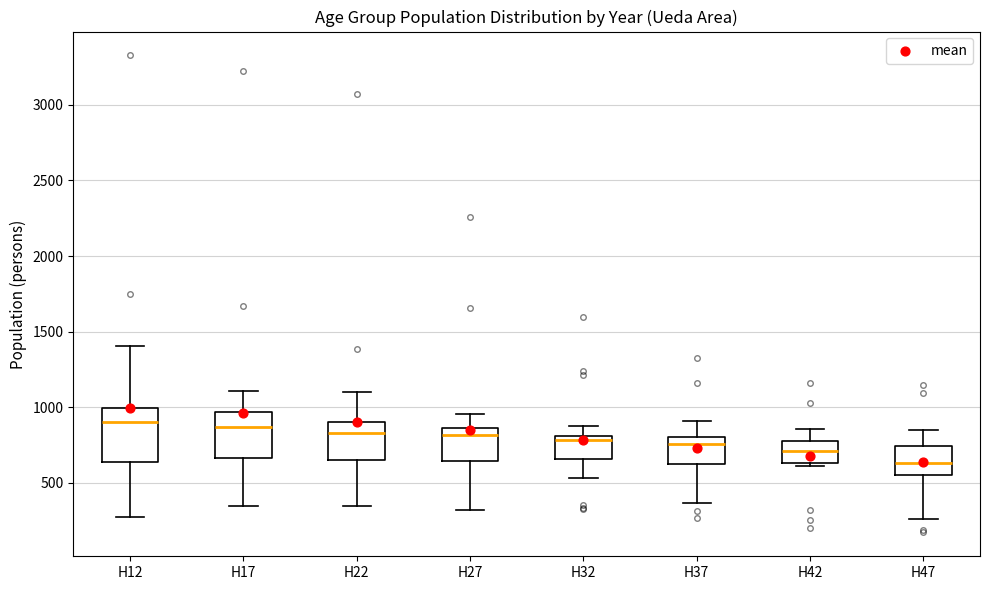

Reading left to right, read every box against the y-axis: the position of its median line, the range the box covers, and the ends of its whiskers. The values are not printed on the chart, so give them approximately, as read against the axis.

H12: median 900, box 650 to 1000, whiskers 250 to 1400
H17: median 850, box 650 to 950, whiskers 350 to 1100
H22: median 850, box 650 to 900, whiskers 350 to 1100
H27: median 800, box 650 to 850, whiskers 300 to 950
H32: median 800 (just below the box's upper edge), box 650 to 800, whiskers 550 to 900
H37: median 750, box 650 to 800, whiskers 350 to 900
H42: median 700, box 650 to 750, whiskers 600 to 850
H47: median 650, box 550 to 750, whiskers 250 to 850